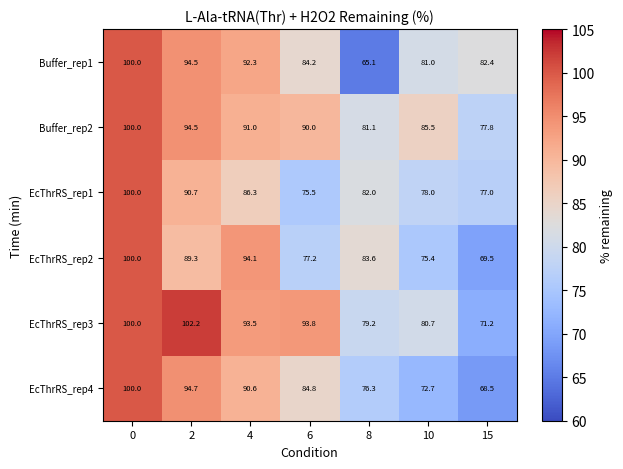

What is the sum of the EcThrRS_rep2 values at 15 and 10?

144.9